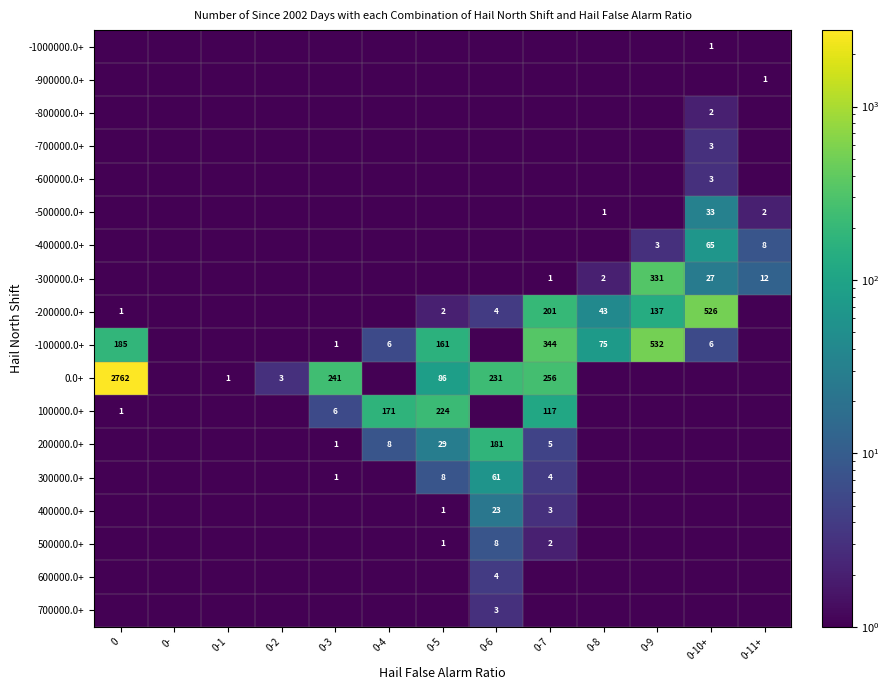

True or false: 100000.0+ has a value of 171.0 at 0-4.

True